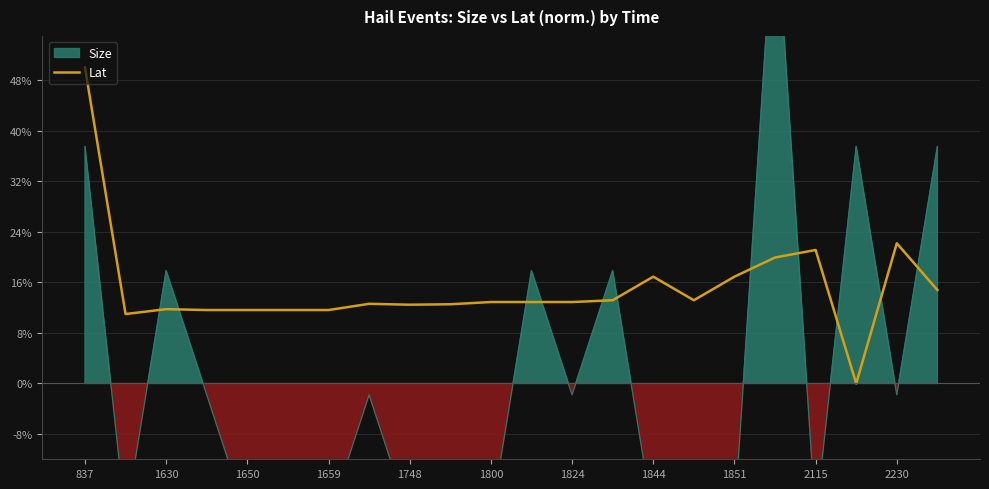

Is it true that the value at 13 is 13.2?

True